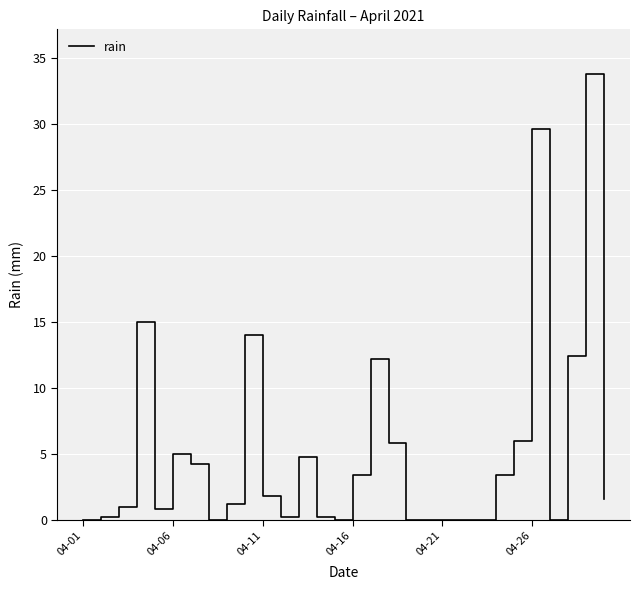

What is the difference between the maximum and minimum values?

33.8